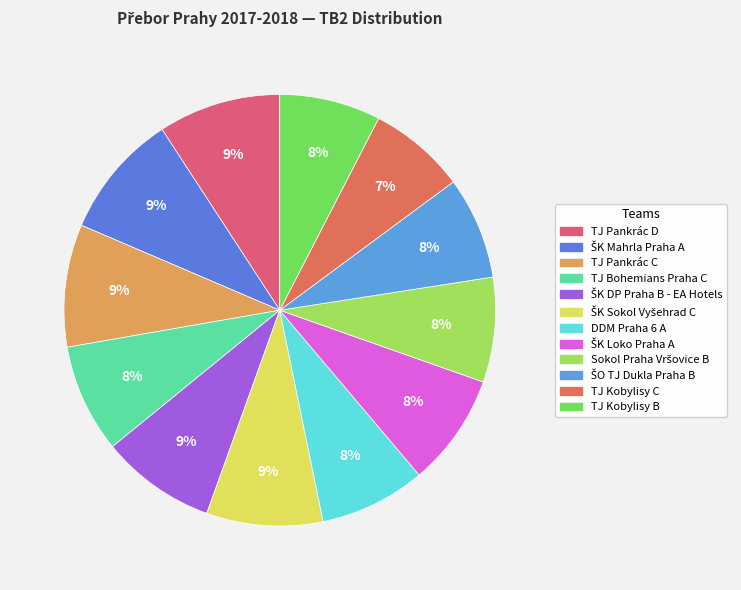

How many segments does this pie chart have?

12